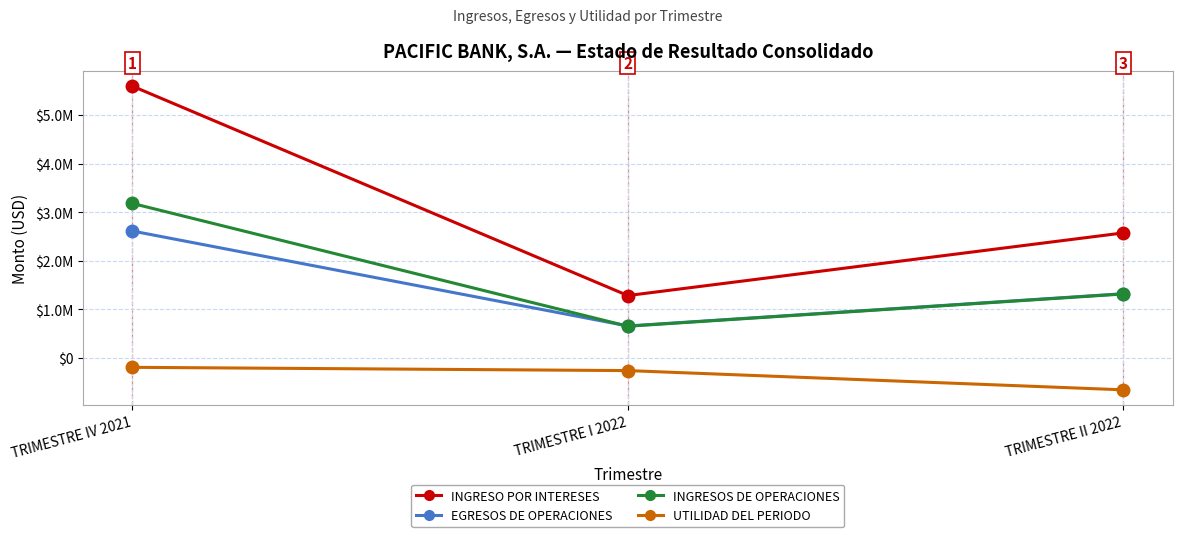

What are all the series names shown in the legend?

INGRESO POR INTERESES, EGRESOS DE OPERACIONES, INGRESOS DE OPERACIONES, UTILIDAD DEL PERIODO